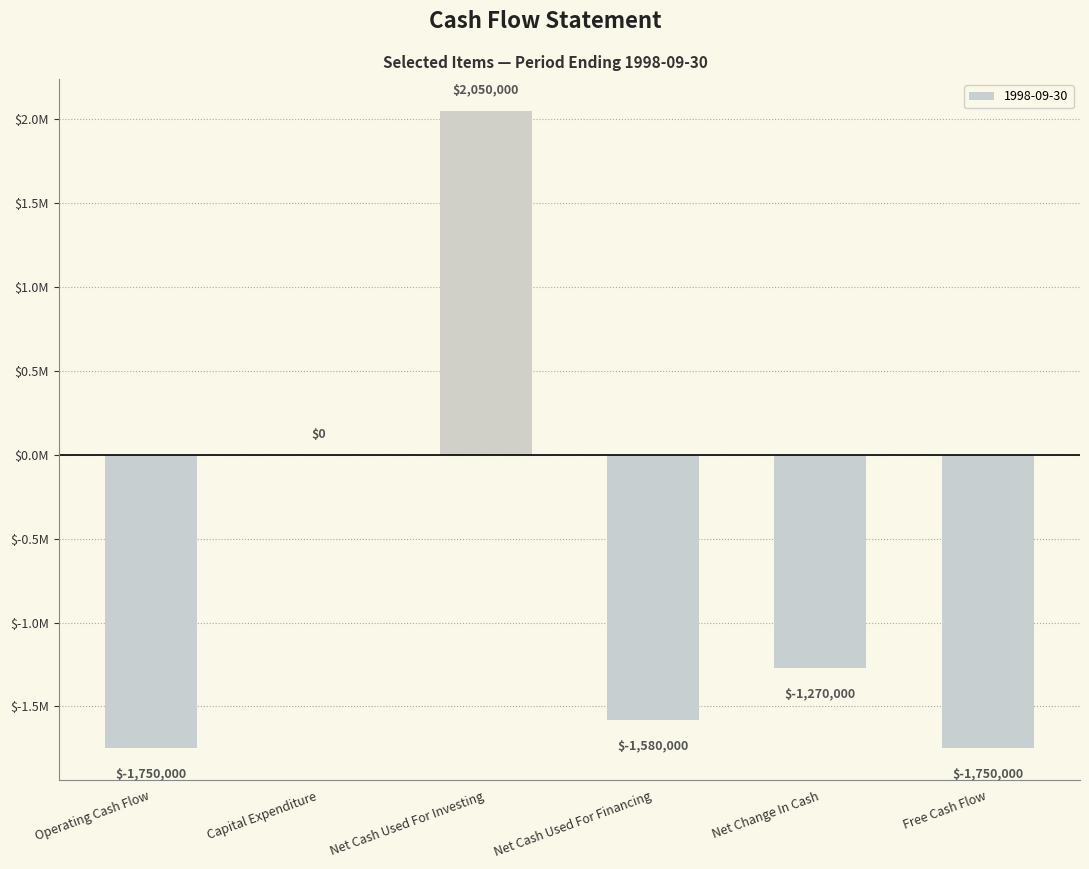

Does the chart contain stacked bars?

No